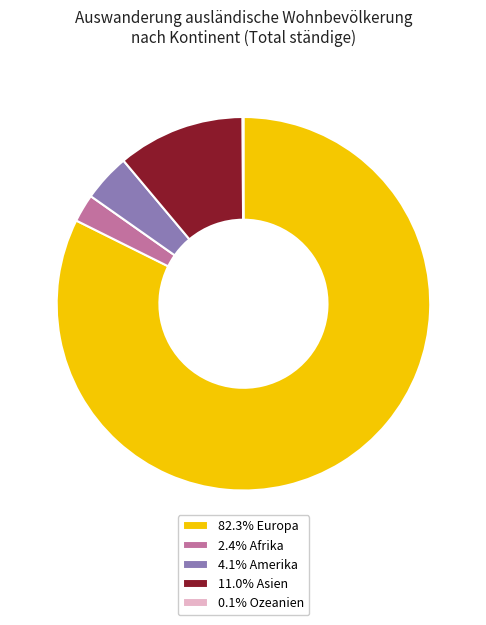

Do 82.3% Europa and 4.1% Amerika together represent more than half of the pie?

Yes